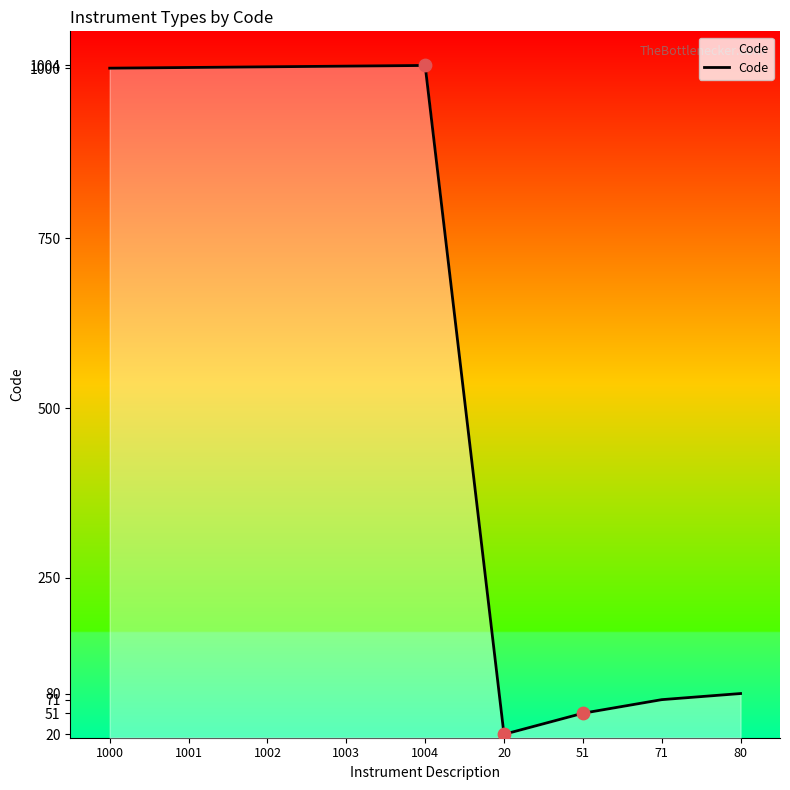

Approximately how many times larger is the value at 1003 compared to 1000?

1.0